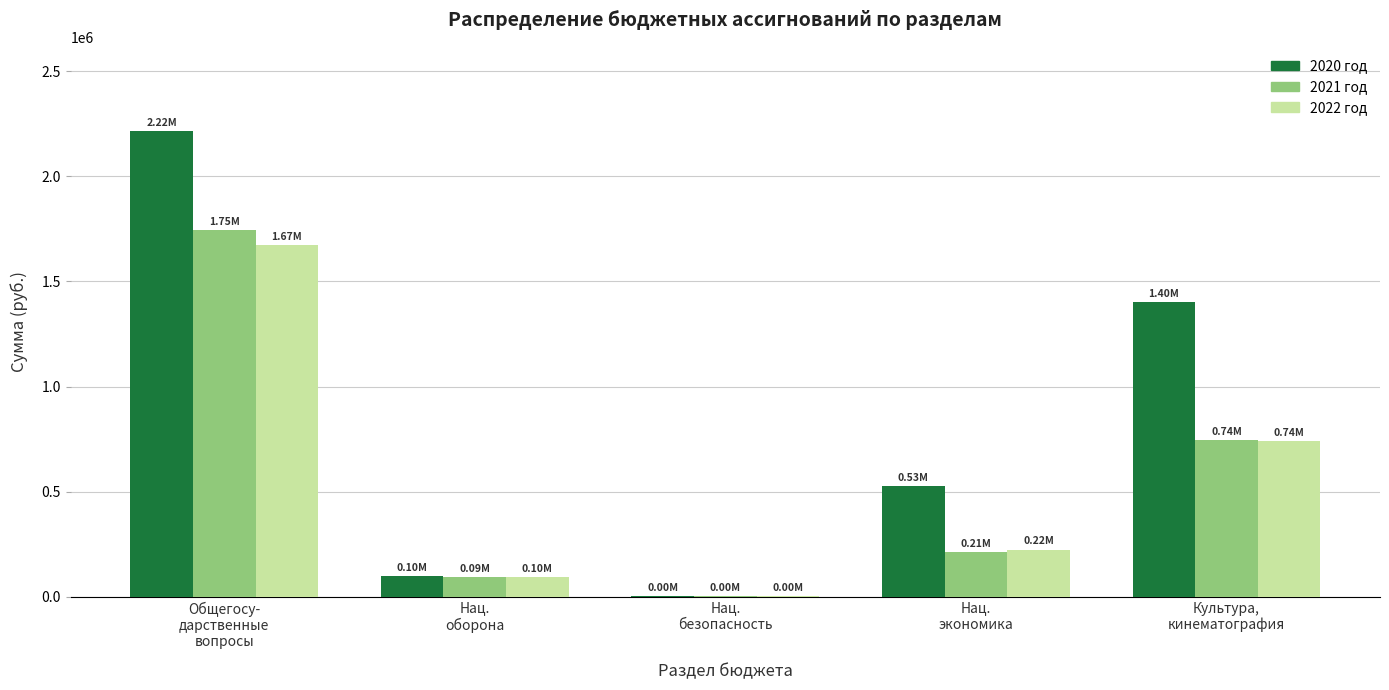

What is the sum of all 2020 год values?

4249133.9